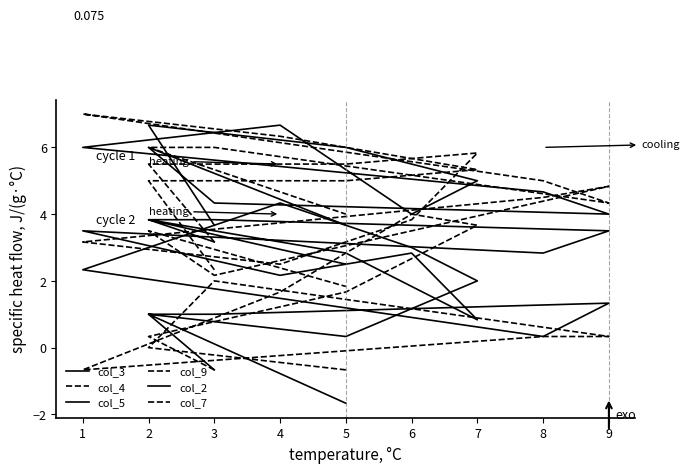

What is the smallest value displayed?

-1.7